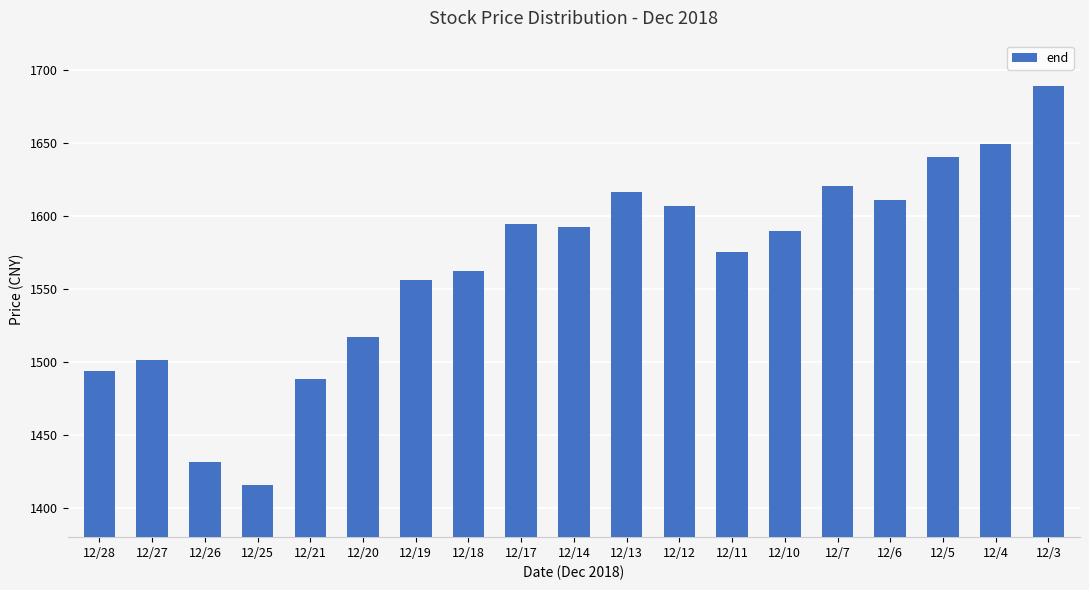

What is the change in value from 12/12 to 12/7?

+13.8